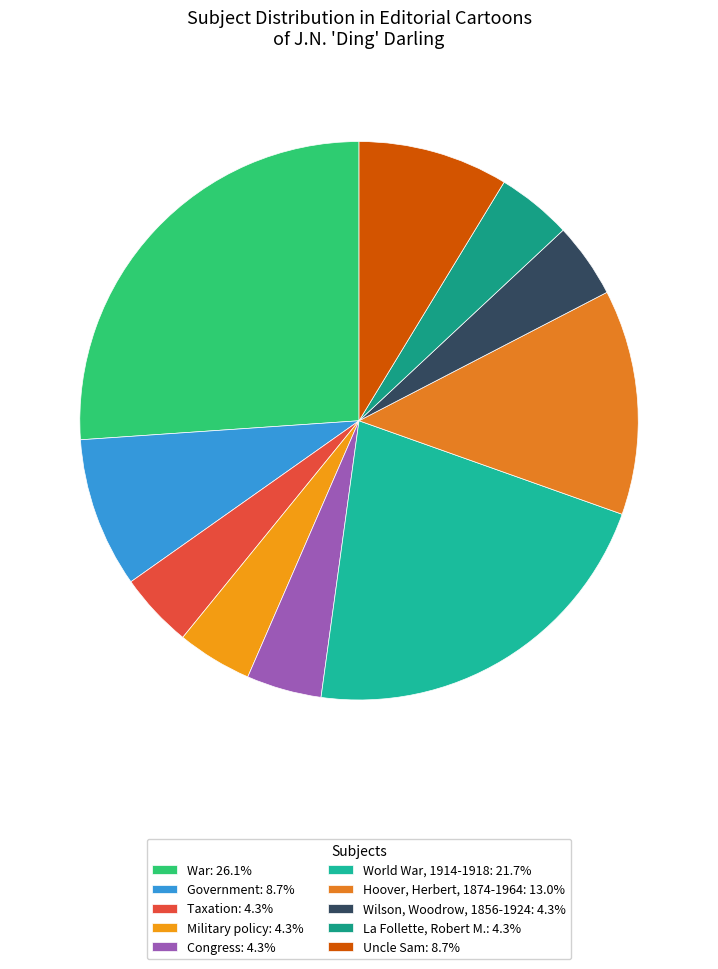

To the nearest percent, what is the average slice percentage?

10%